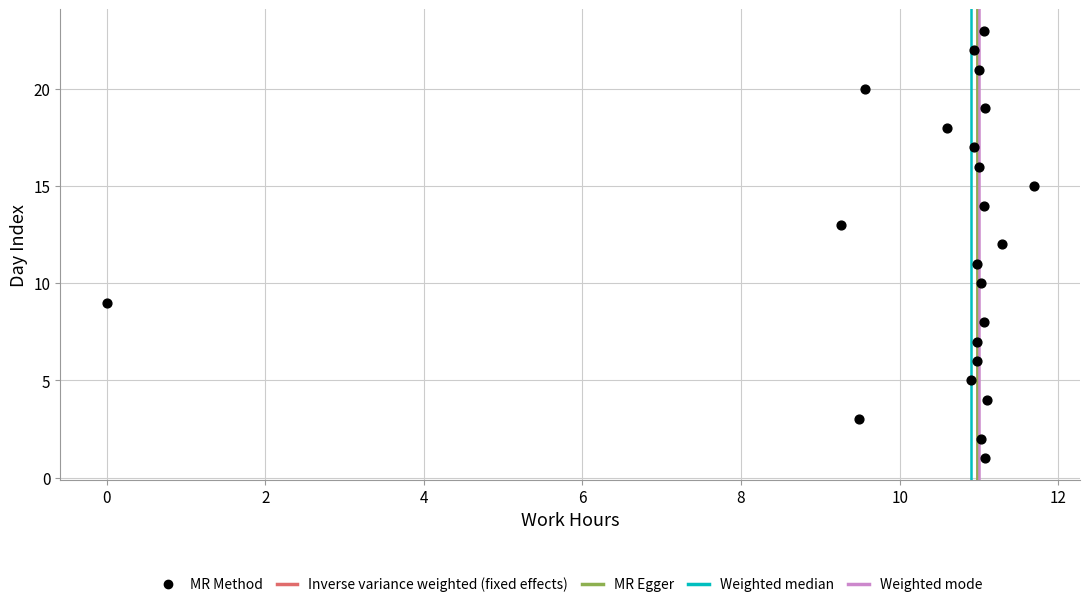

What is the range of Y values (max minus min)?

22